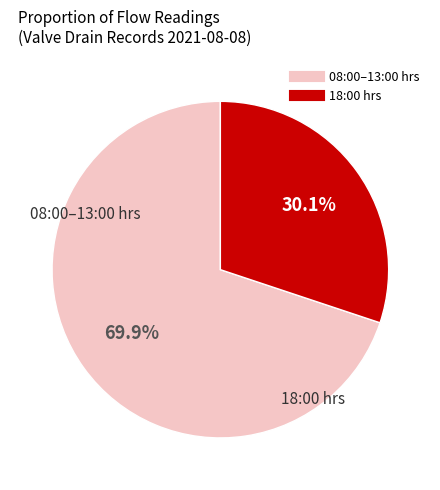

To the nearest percent, what is the difference between the largest and smallest slice percentages?

40%